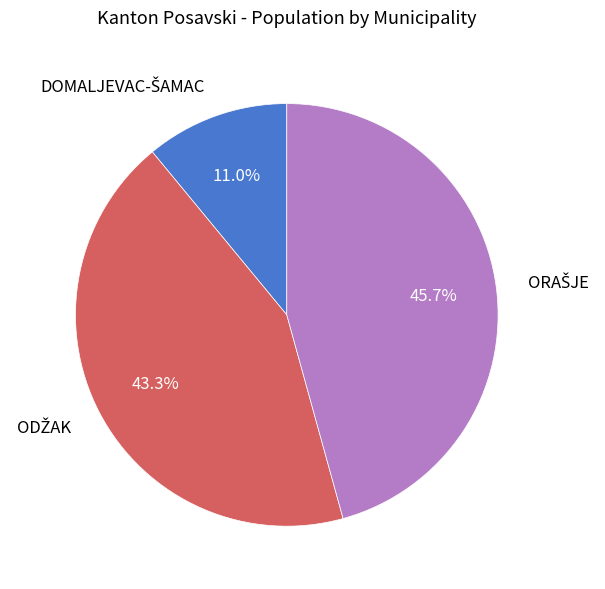

To the nearest percent, what is the average slice percentage?

33%